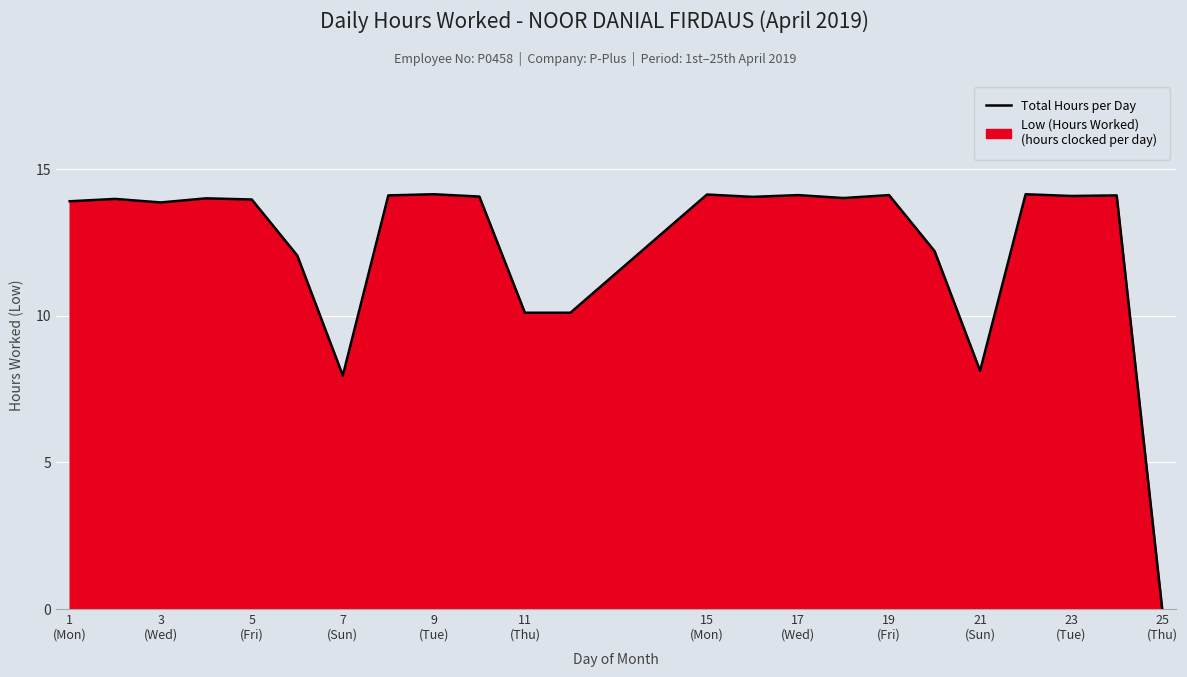

What is the maximum value shown in the chart?

14.1